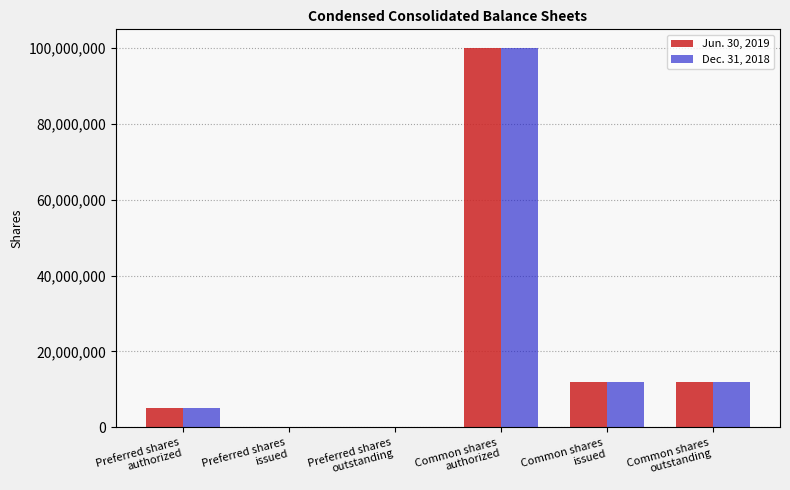

At which category is the sum across all series the highest?

Common shares
authorized